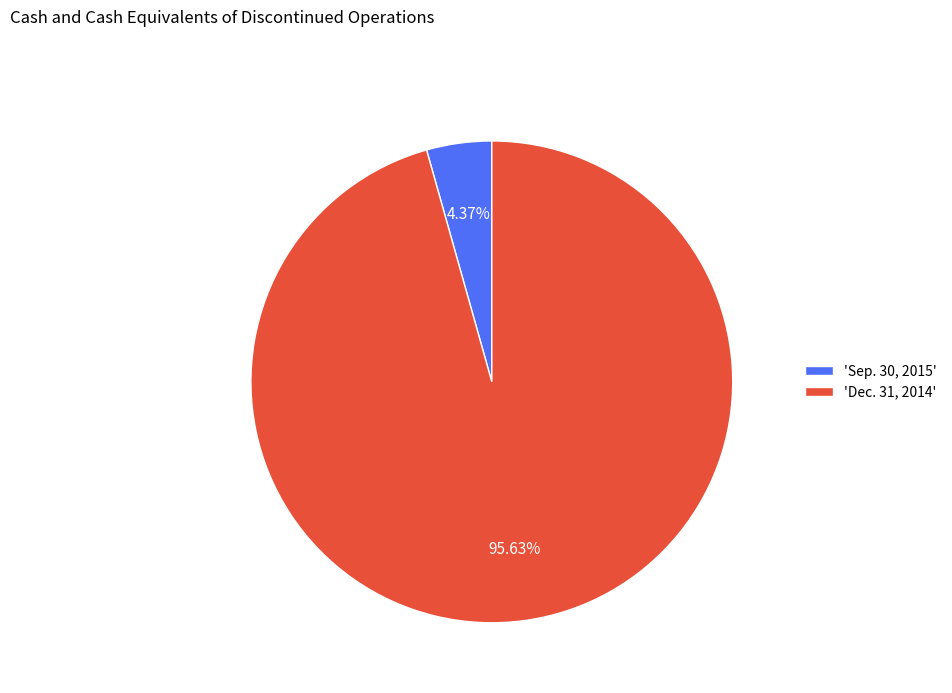

Between 'Dec. 31, 2014' and 'Sep. 30, 2015', which is larger?

'Dec. 31, 2014'